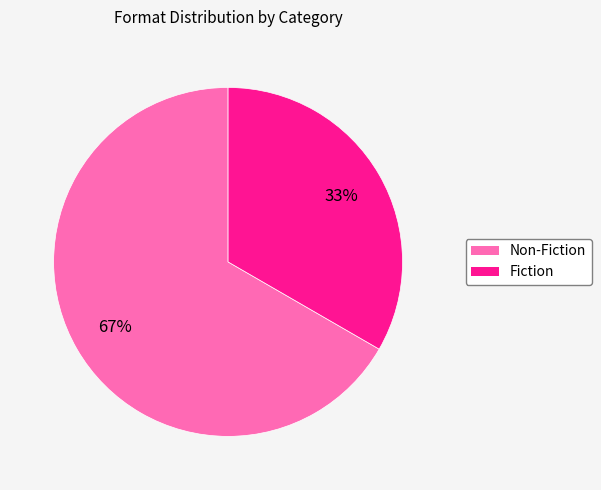

To the nearest percent, what is the combined percentage of Fiction and Non-Fiction?

100%